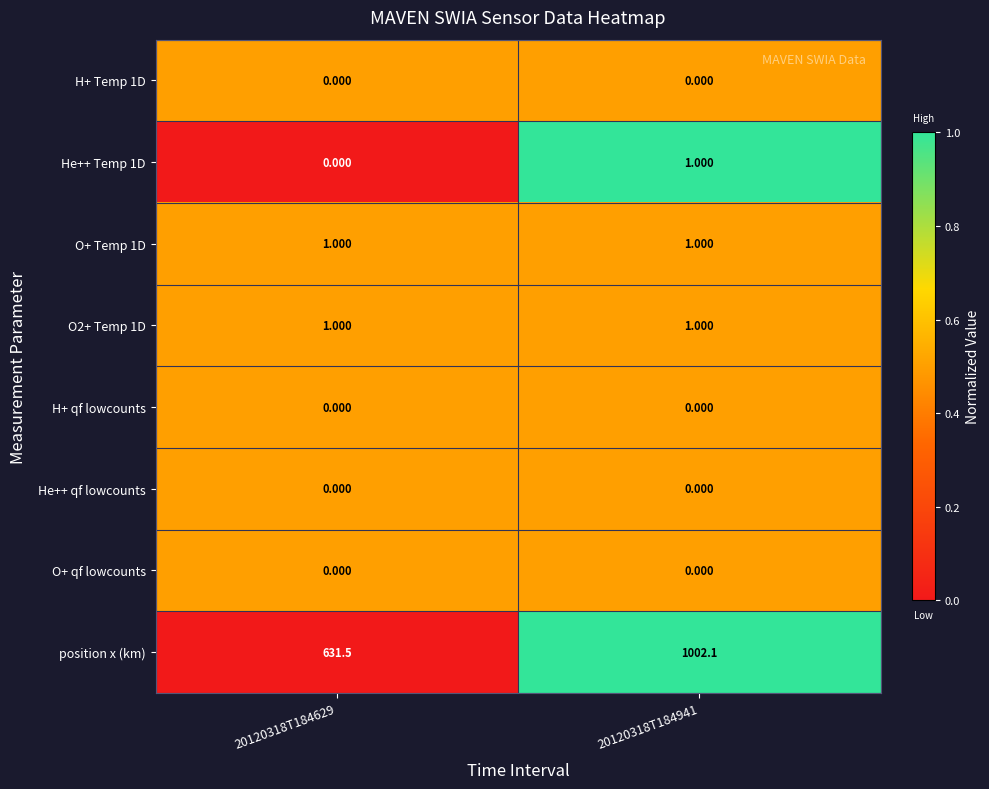

Which series has the largest range (max minus min)?

position x (km)